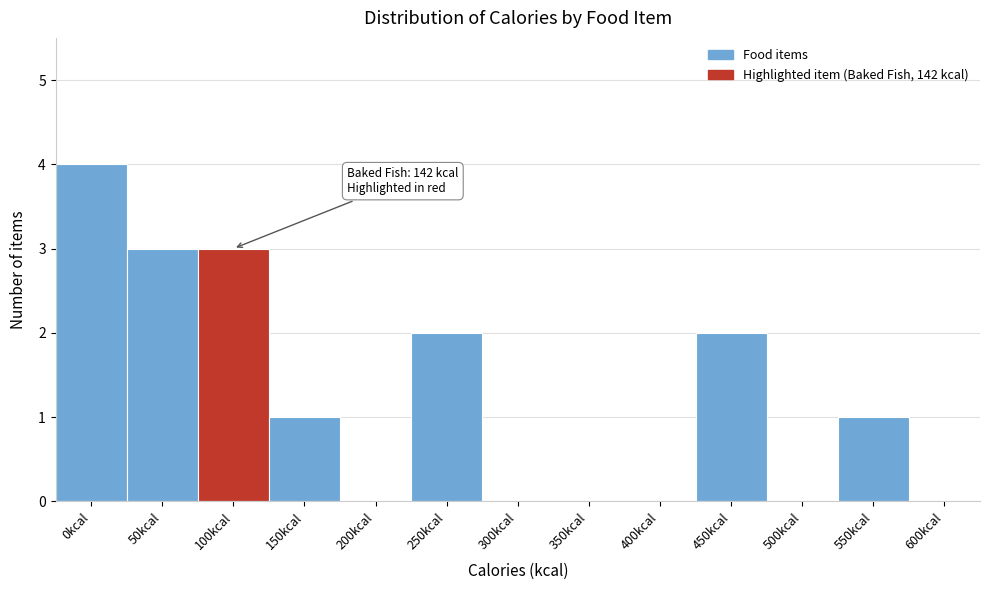

Reading left to right, what are all the values shown in this chart?

0kcal=4	50kcal=3	100kcal=3	150kcal=1	200kcal=0	250kcal=2	300kcal=0	350kcal=0	400kcal=0	450kcal=2	500kcal=0	550kcal=1	600kcal=0